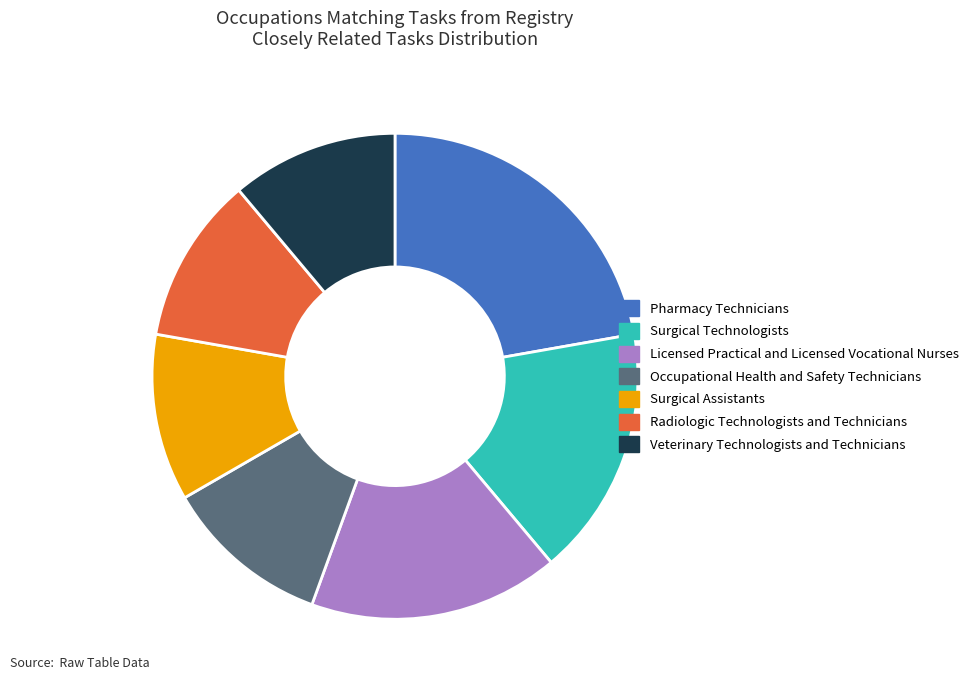

Approximately how many times larger is the value at Surgical Technologists compared to Pharmacy Technicians?

0.8